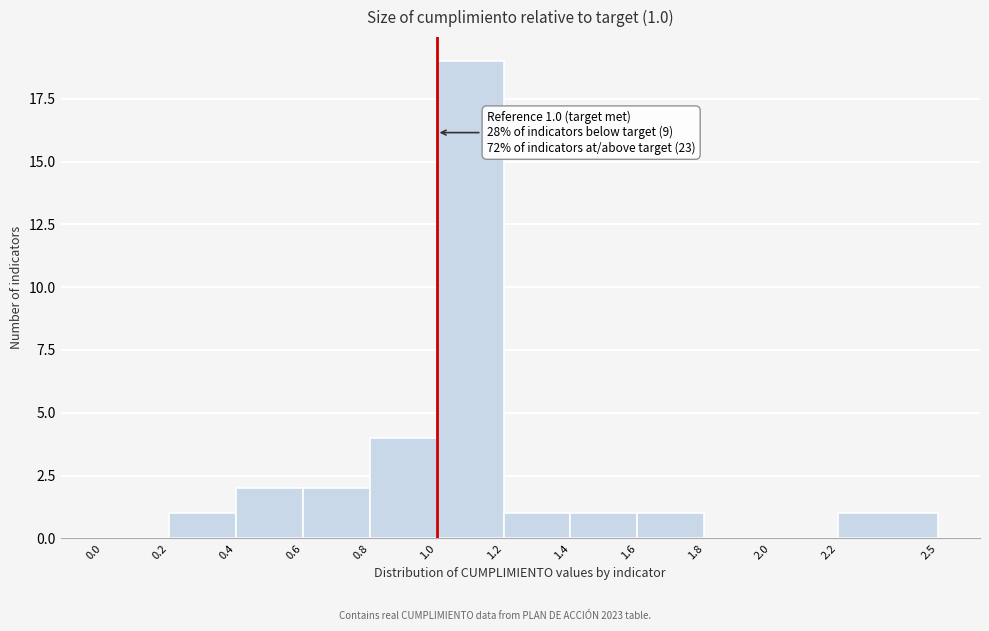

Which range on the x-axis has the tallest bar?

1.0 to 1.2